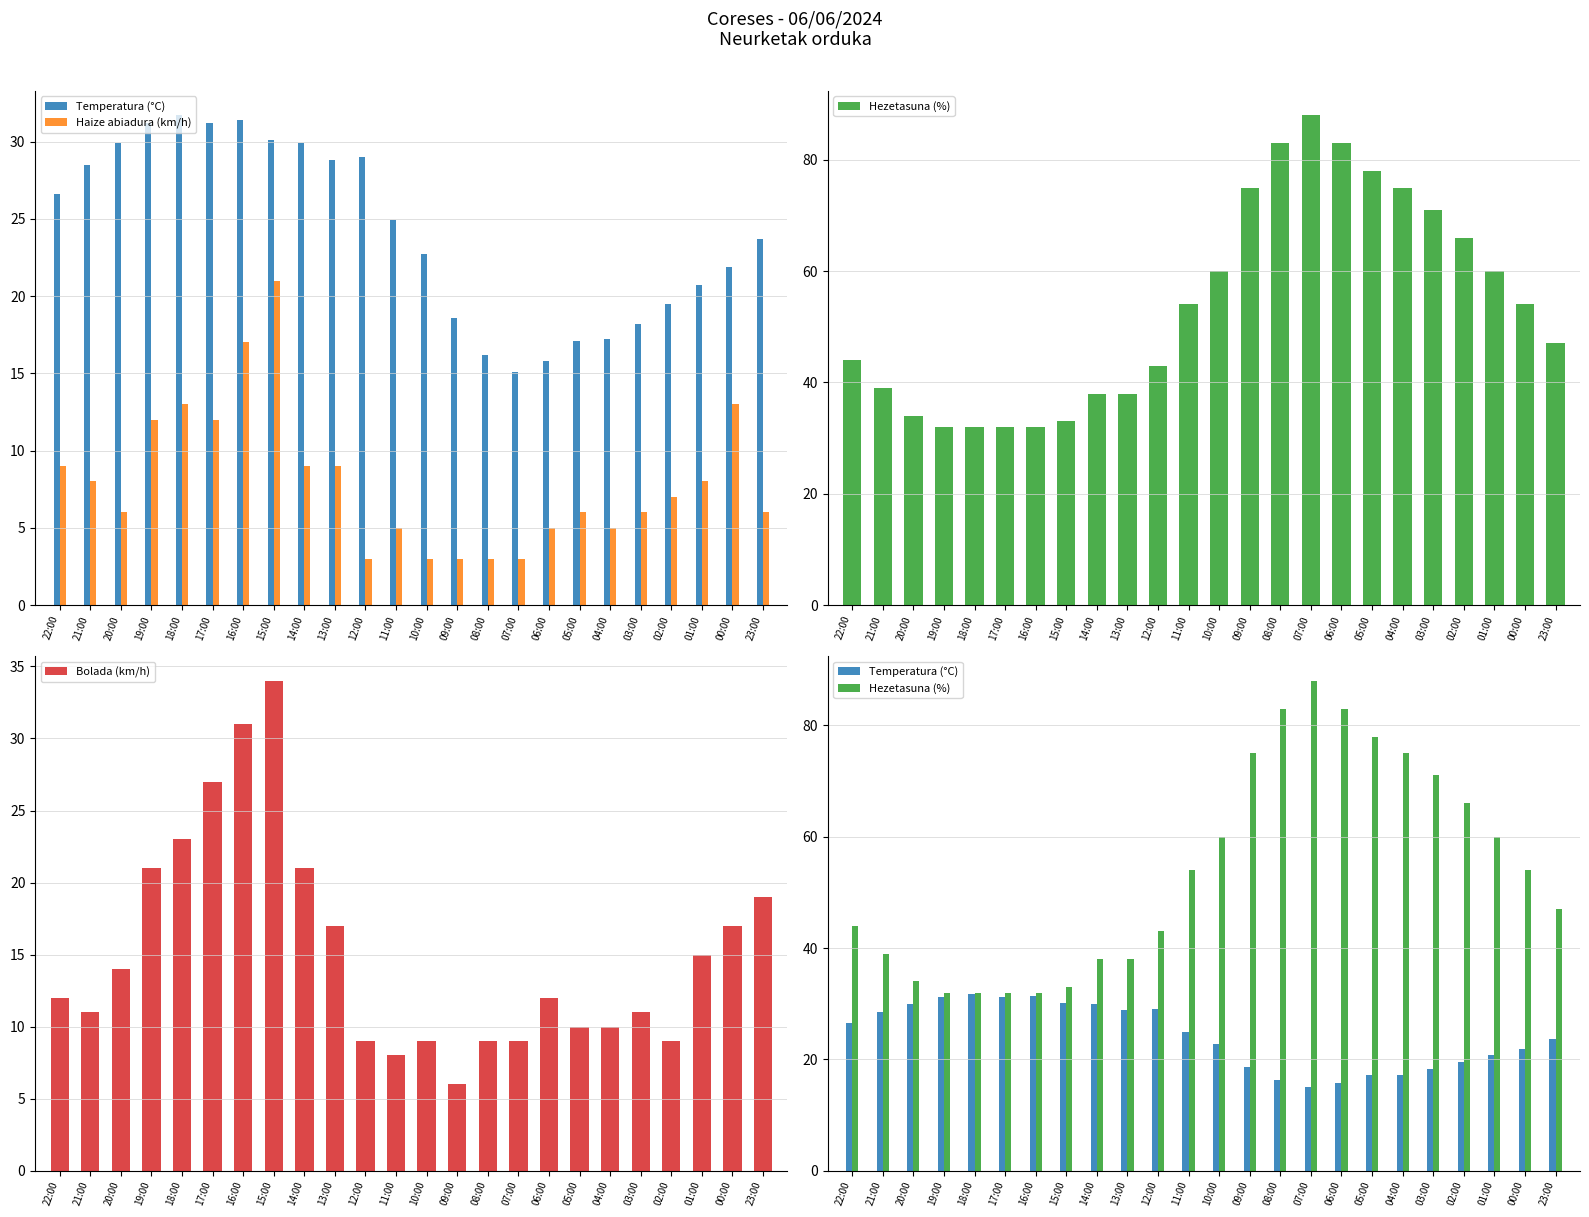

The value of Bolada (km/h) at 02:00 is 5. True or false?

False